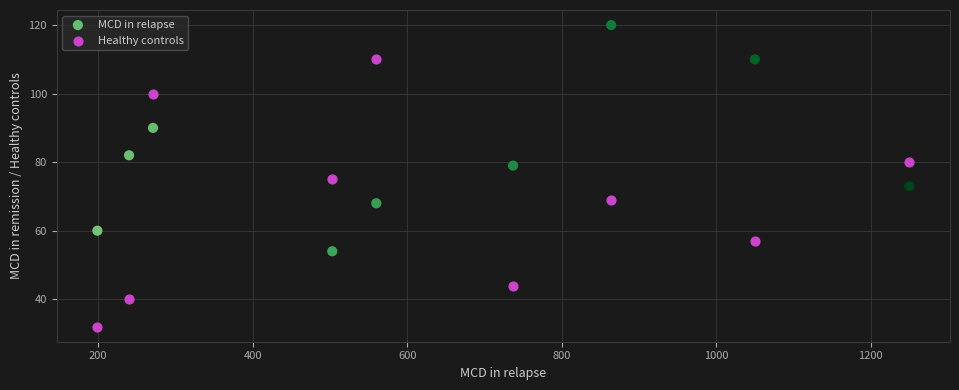

Which series contains the highest Y value?

MCD in relapse